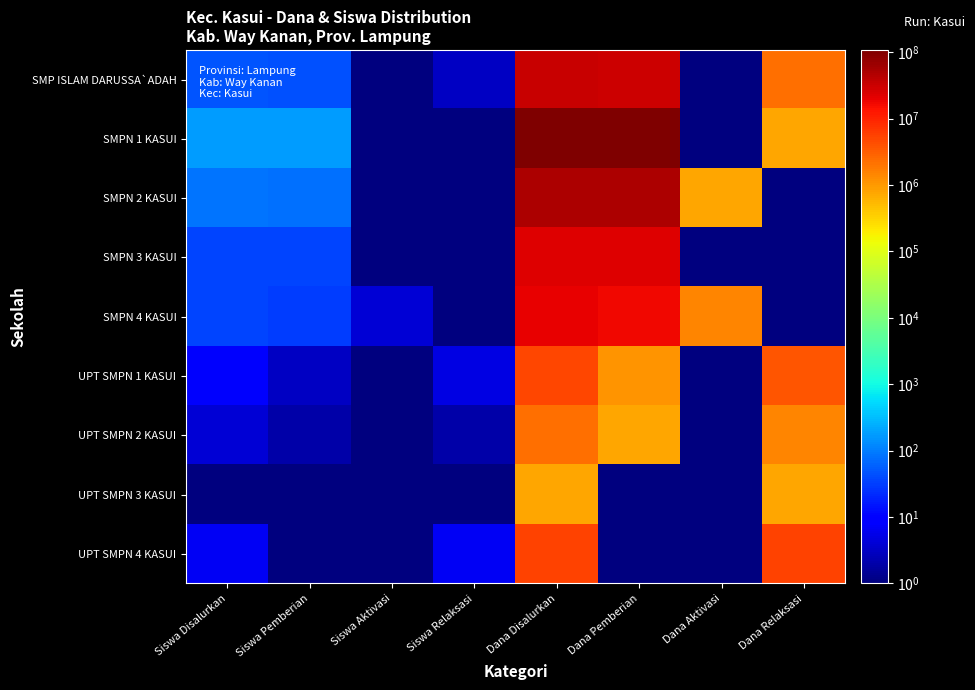

What is the smallest value displayed?

0.5